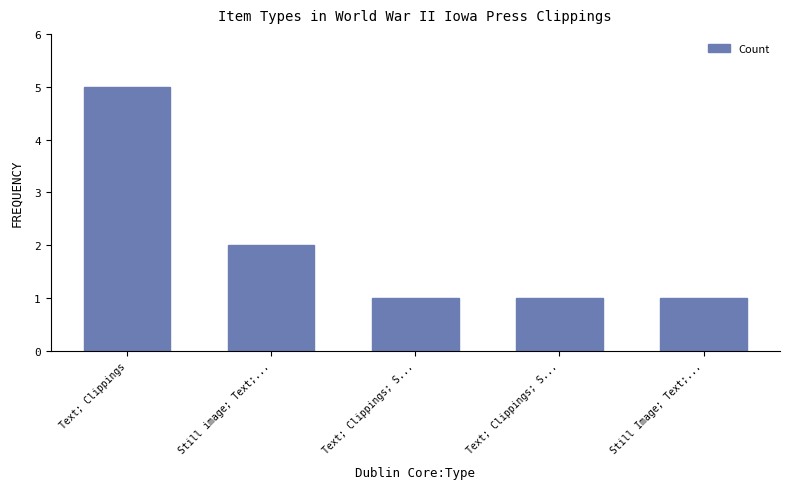

What is the difference between the maximum and second lowest values?

4